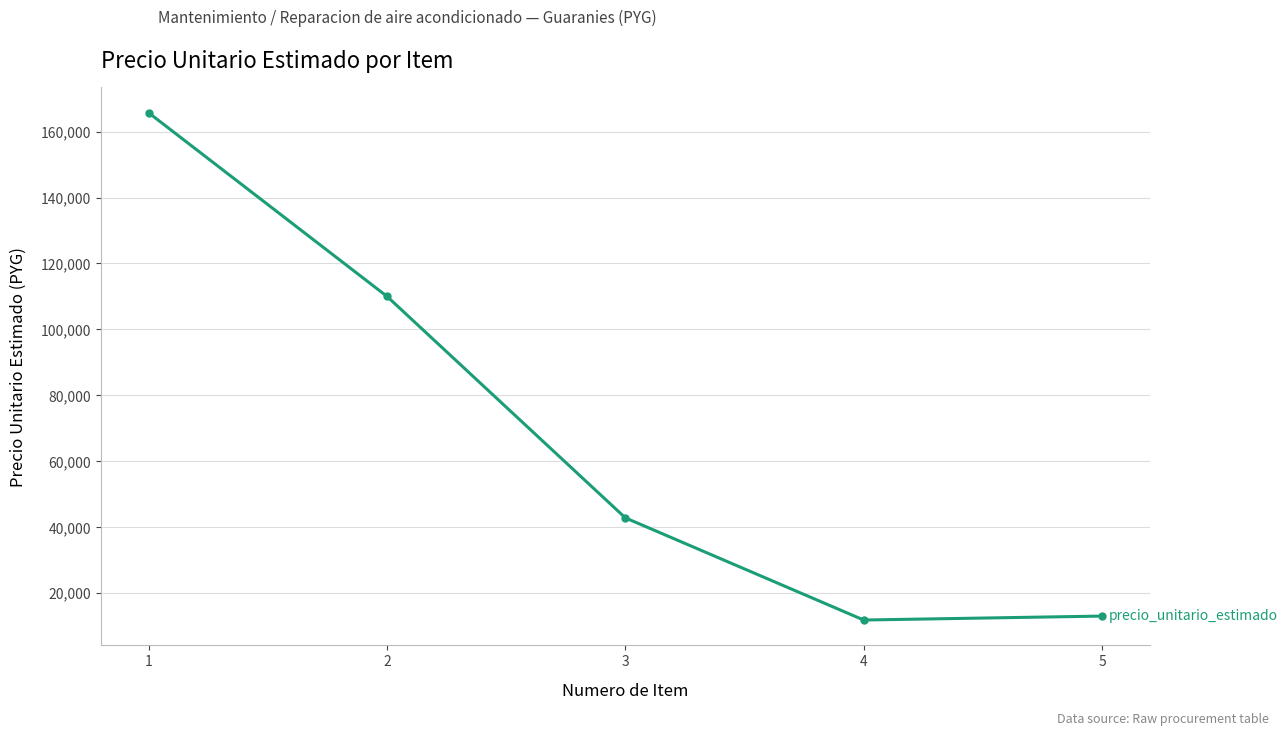

What is the change in value from 2 to 3?

-67200